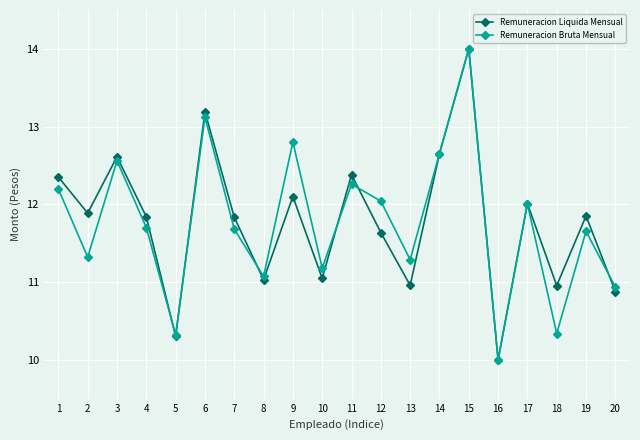

What is the value of the Remuneracion Bruta Mensual point at the 1st from the left?

12.2